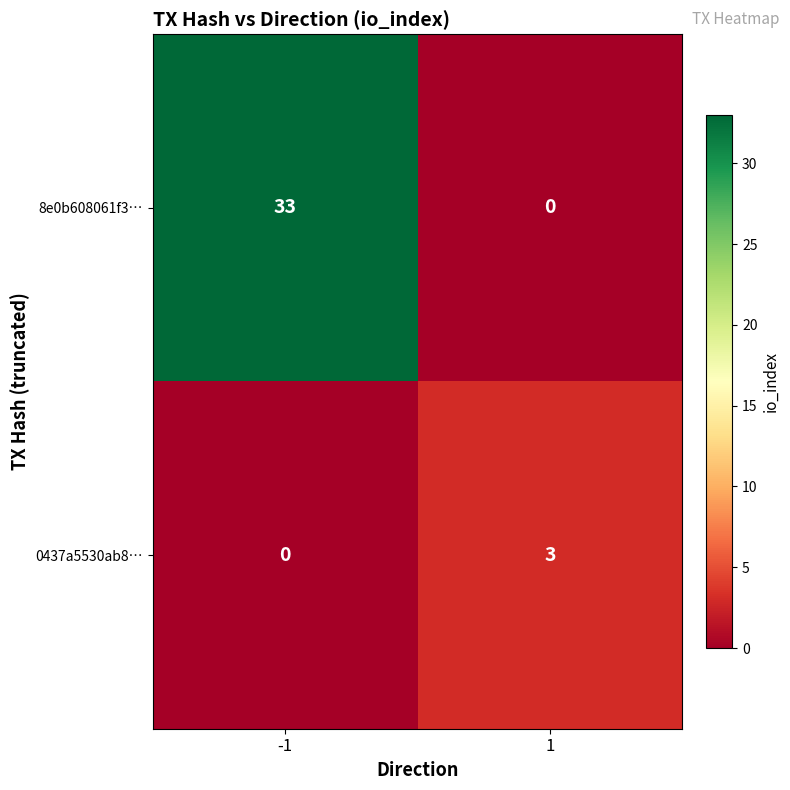

What is the total value across all series at 1?

3